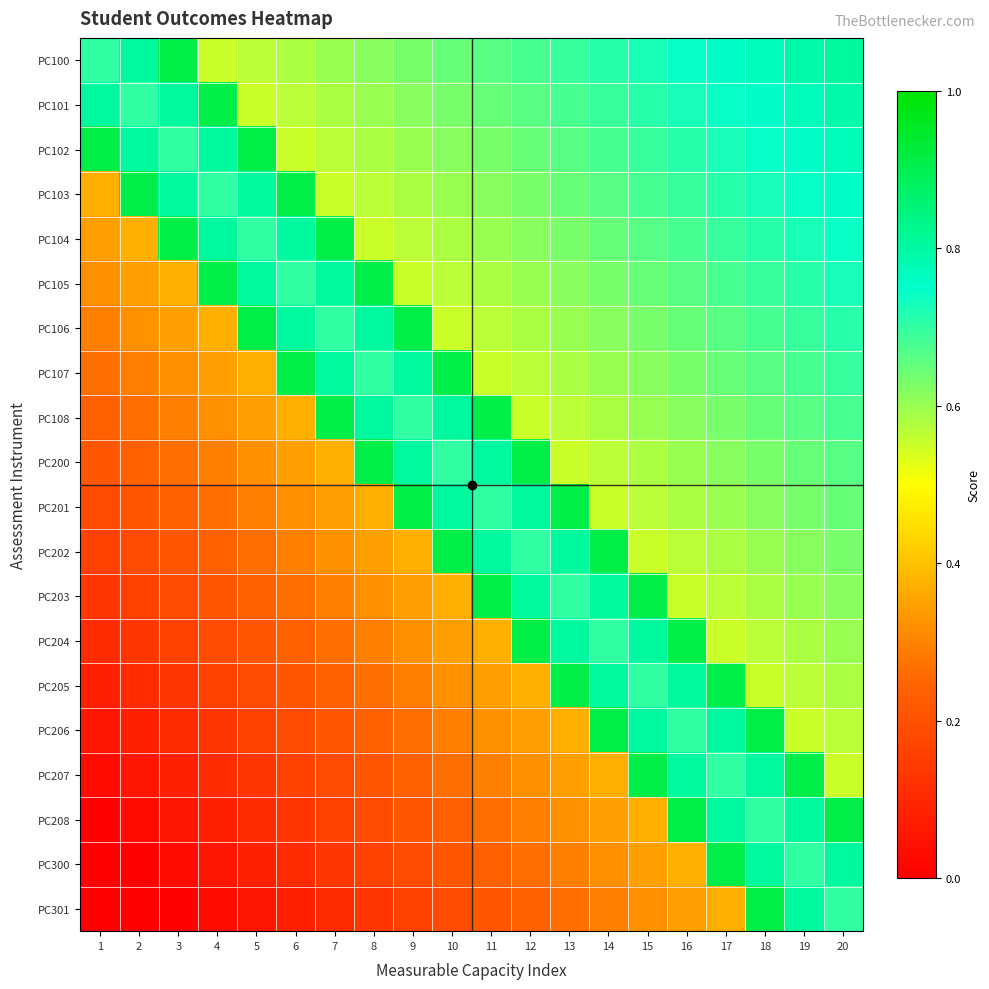

Reading left to right, extract all data points from this chart.

PC100: 1=0.7	2=0.8	3=0.9	4=0.6	5=0.6	6=0.6	7=0.6	8=0.6	9=0.6	10=0.6	11=0.7	12=0.7	13=0.7	14=0.7	15=0.7	16=0.7	17=0.8	18=0.8	19=0.8	20=0.8
PC101: 1=0.8	2=0.7	3=0.8	4=0.9	5=0.6	6=0.6	7=0.6	8=0.6	9=0.6	10=0.6	11=0.6	12=0.7	13=0.7	14=0.7	15=0.7	16=0.7	17=0.7	18=0.8	19=0.8	20=0.8
PC102: 1=0.9	2=0.8	3=0.7	4=0.8	5=0.9	6=0.6	7=0.6	8=0.6	9=0.6	10=0.6	11=0.6	12=0.6	13=0.7	14=0.7	15=0.7	16=0.7	17=0.7	18=0.7	19=0.8	20=0.8
PC103: 1=0.4	2=0.9	3=0.8	4=0.7	5=0.8	6=0.9	7=0.6	8=0.6	9=0.6	10=0.6	11=0.6	12=0.6	13=0.6	14=0.7	15=0.7	16=0.7	17=0.7	18=0.7	19=0.7	20=0.8
PC104: 1=0.3	2=0.4	3=0.9	4=0.8	5=0.7	6=0.8	7=0.9	8=0.6	9=0.6	10=0.6	11=0.6	12=0.6	13=0.6	14=0.6	15=0.7	16=0.7	17=0.7	18=0.7	19=0.7	20=0.7
PC105: 1=0.3	2=0.3	3=0.4	4=0.9	5=0.8	6=0.7	7=0.8	8=0.9	9=0.6	10=0.6	11=0.6	12=0.6	13=0.6	14=0.6	15=0.6	16=0.7	17=0.7	18=0.7	19=0.7	20=0.7
PC106: 1=0.3	2=0.3	3=0.3	4=0.4	5=0.9	6=0.8	7=0.7	8=0.8	9=0.9	10=0.6	11=0.6	12=0.6	13=0.6	14=0.6	15=0.6	16=0.6	17=0.7	18=0.7	19=0.7	20=0.7
PC107: 1=0.3	2=0.3	3=0.3	4=0.3	5=0.4	6=0.9	7=0.8	8=0.7	9=0.8	10=0.9	11=0.6	12=0.6	13=0.6	14=0.6	15=0.6	16=0.6	17=0.6	18=0.7	19=0.7	20=0.7
PC108: 1=0.2	2=0.3	3=0.3	4=0.3	5=0.3	6=0.4	7=0.9	8=0.8	9=0.7	10=0.8	11=0.9	12=0.6	13=0.6	14=0.6	15=0.6	16=0.6	17=0.6	18=0.6	19=0.7	20=0.7
PC200: 1=0.2	2=0.2	3=0.3	4=0.3	5=0.3	6=0.3	7=0.4	8=0.9	9=0.8	10=0.7	11=0.8	12=0.9	13=0.6	14=0.6	15=0.6	16=0.6	17=0.6	18=0.6	19=0.6	20=0.7
PC201: 1=0.2	2=0.2	3=0.2	4=0.3	5=0.3	6=0.3	7=0.3	8=0.4	9=0.9	10=0.8	11=0.7	12=0.8	13=0.9	14=0.6	15=0.6	16=0.6	17=0.6	18=0.6	19=0.6	20=0.6
PC202: 1=0.2	2=0.2	3=0.2	4=0.2	5=0.3	6=0.3	7=0.3	8=0.3	9=0.4	10=0.9	11=0.8	12=0.7	13=0.8	14=0.9	15=0.6	16=0.6	17=0.6	18=0.6	19=0.6	20=0.6
PC203: 1=0.1	2=0.2	3=0.2	4=0.2	5=0.2	6=0.3	7=0.3	8=0.3	9=0.3	10=0.4	11=0.9	12=0.8	13=0.7	14=0.8	15=0.9	16=0.6	17=0.6	18=0.6	19=0.6	20=0.6
PC204: 1=0.1	2=0.1	3=0.2	4=0.2	5=0.2	6=0.2	7=0.3	8=0.3	9=0.3	10=0.3	11=0.4	12=0.9	13=0.8	14=0.7	15=0.8	16=0.9	17=0.6	18=0.6	19=0.6	20=0.6
PC205: 1=0.1	2=0.1	3=0.1	4=0.2	5=0.2	6=0.2	7=0.2	8=0.3	9=0.3	10=0.3	11=0.3	12=0.4	13=0.9	14=0.8	15=0.7	16=0.8	17=0.9	18=0.6	19=0.6	20=0.6
PC206: 1=0.1	2=0.1	3=0.1	4=0.1	5=0.2	6=0.2	7=0.2	8=0.2	9=0.3	10=0.3	11=0.3	12=0.3	13=0.4	14=0.9	15=0.8	16=0.7	17=0.8	18=0.9	19=0.6	20=0.6
PC207: 1=0.0	2=0.1	3=0.1	4=0.1	5=0.1	6=0.2	7=0.2	8=0.2	9=0.2	10=0.3	11=0.3	12=0.3	13=0.3	14=0.4	15=0.9	16=0.8	17=0.7	18=0.8	19=0.9	20=0.6
PC208: 1=0.0	2=0.0	3=0.1	4=0.1	5=0.1	6=0.1	7=0.2	8=0.2	9=0.2	10=0.2	11=0.3	12=0.3	13=0.3	14=0.3	15=0.4	16=0.9	17=0.8	18=0.7	19=0.8	20=0.9
PC300: 1=0.0	2=0.0	3=0.0	4=0.1	5=0.1	6=0.1	7=0.1	8=0.2	9=0.2	10=0.2	11=0.2	12=0.3	13=0.3	14=0.3	15=0.3	16=0.4	17=0.9	18=0.8	19=0.7	20=0.8
PC301: 1=0.0	2=0.0	3=0.0	4=0.0	5=0.1	6=0.1	7=0.1	8=0.1	9=0.2	10=0.2	11=0.2	12=0.2	13=0.3	14=0.3	15=0.3	16=0.3	17=0.4	18=0.9	19=0.8	20=0.7